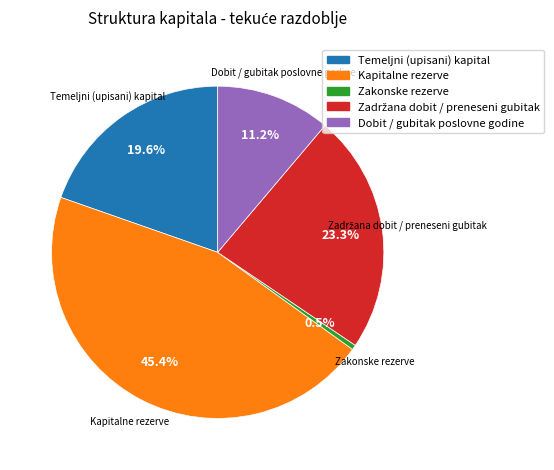

Does Kapitalne rezerve represent more than half of the total?

No